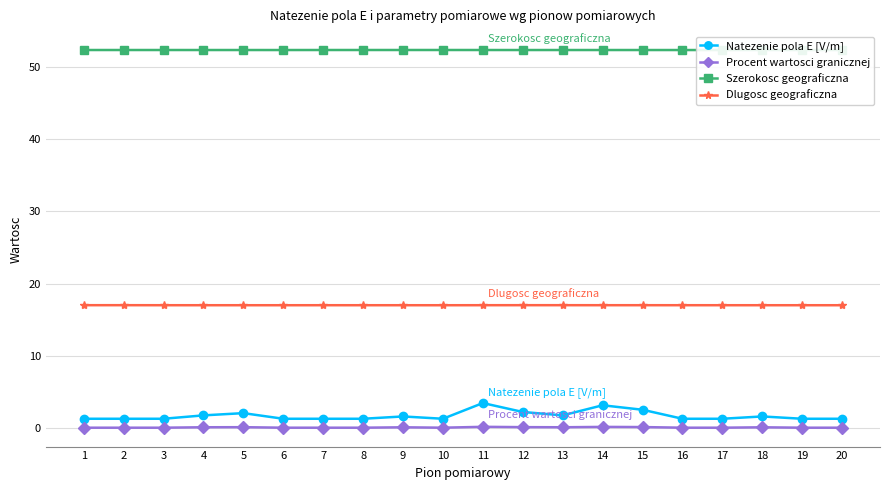

What is the difference between the Procent wartosci granicznej values at 19 and 11?

0.1